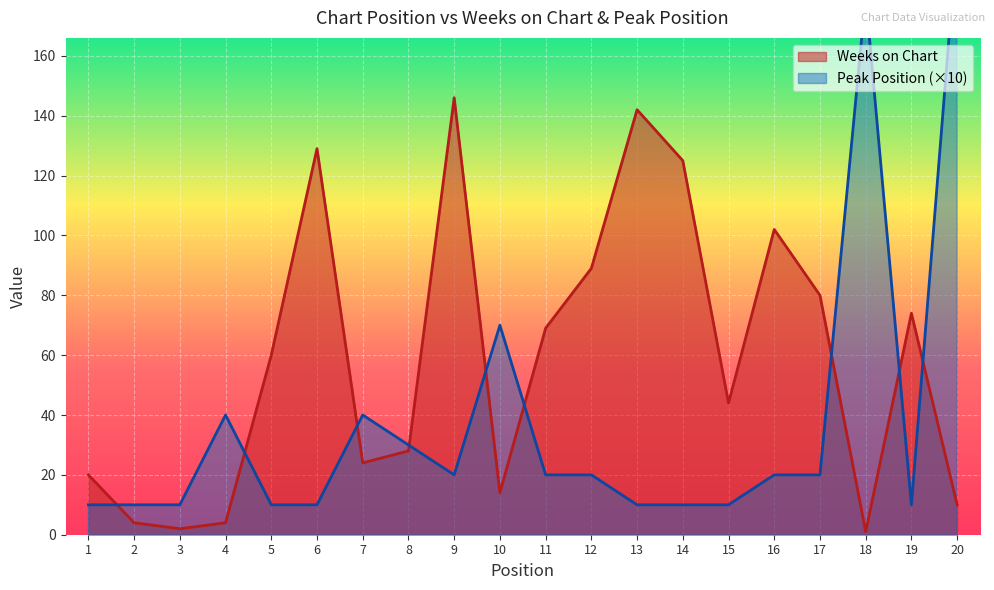

The Weeks on Chart series shows 125 at 14. True or false?

True